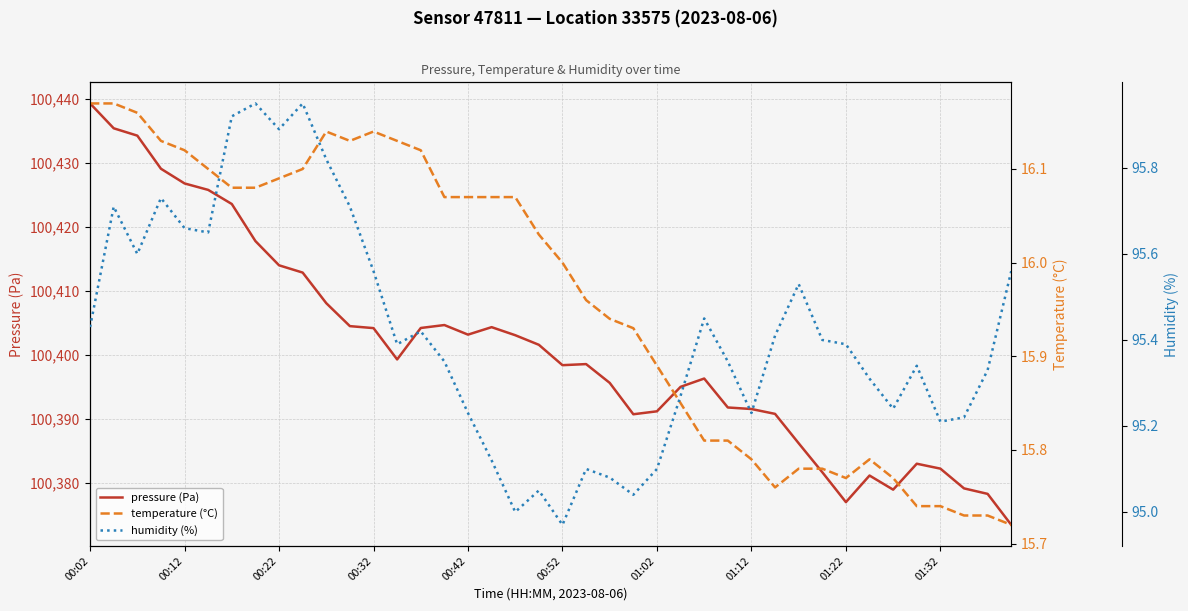

What is the lowest value of the pressure (Pa) series?

100373.4